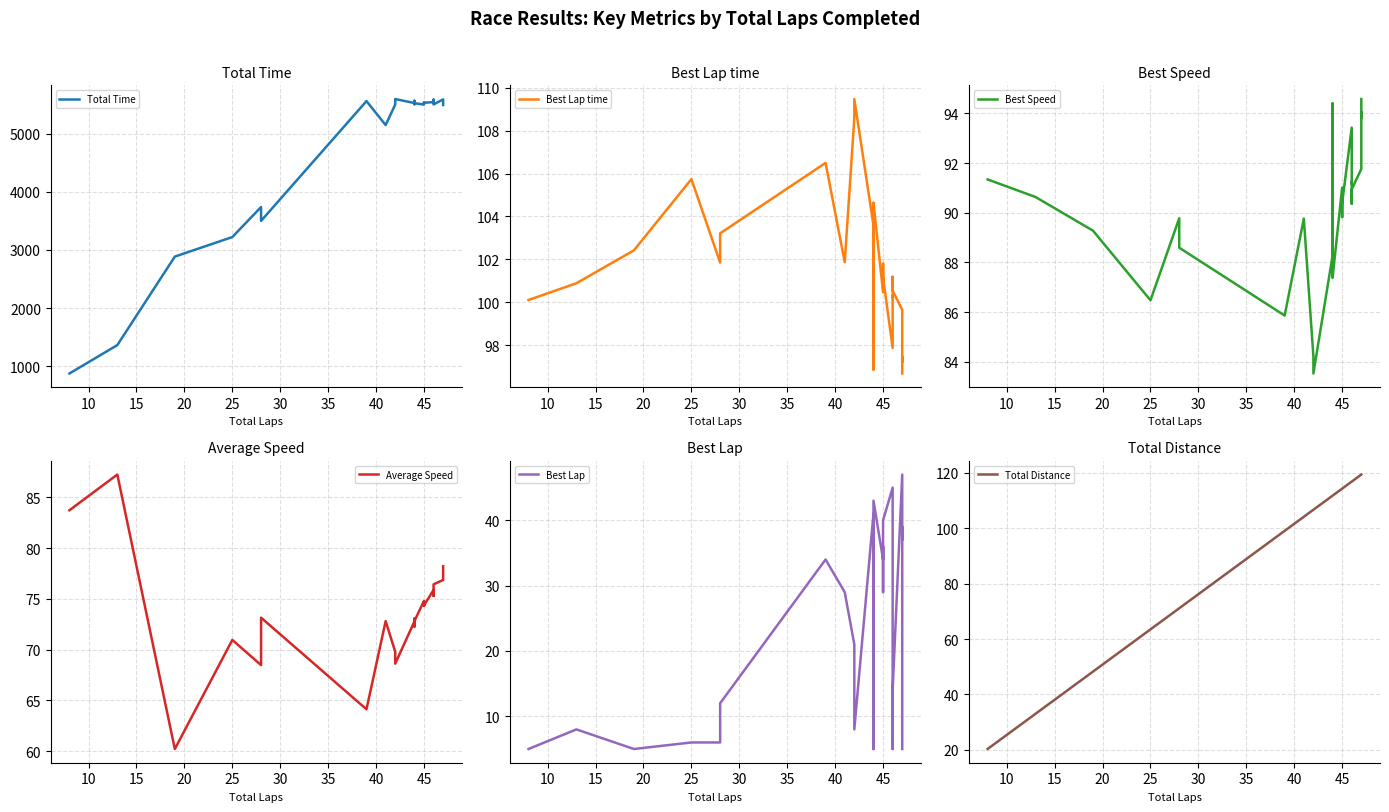

Is it true that Total Time equals 2018.0 at 25?

False